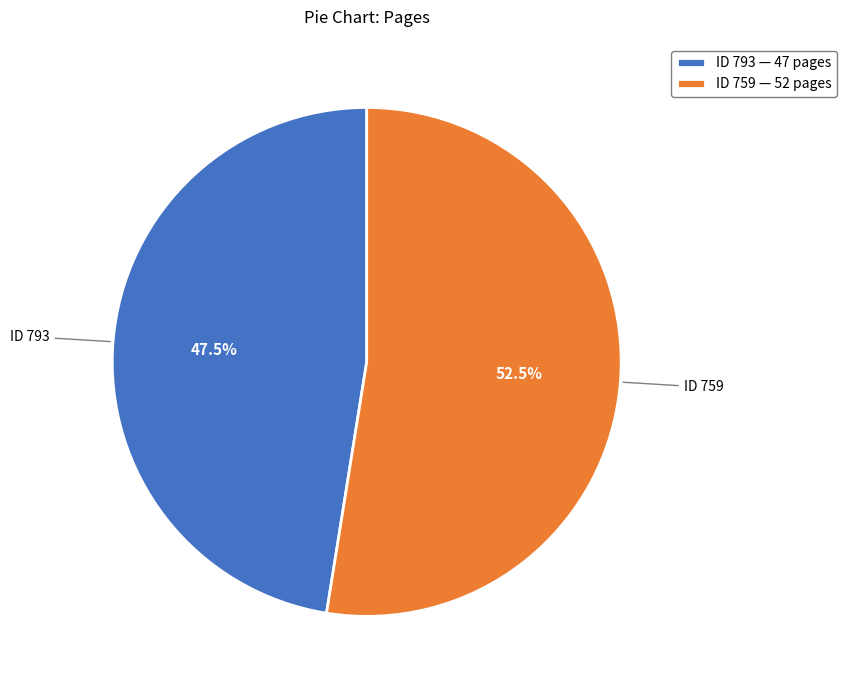

Combined, do ID 759 — 52 pages and ID 793 — 47 pages account for over 50%?

Yes